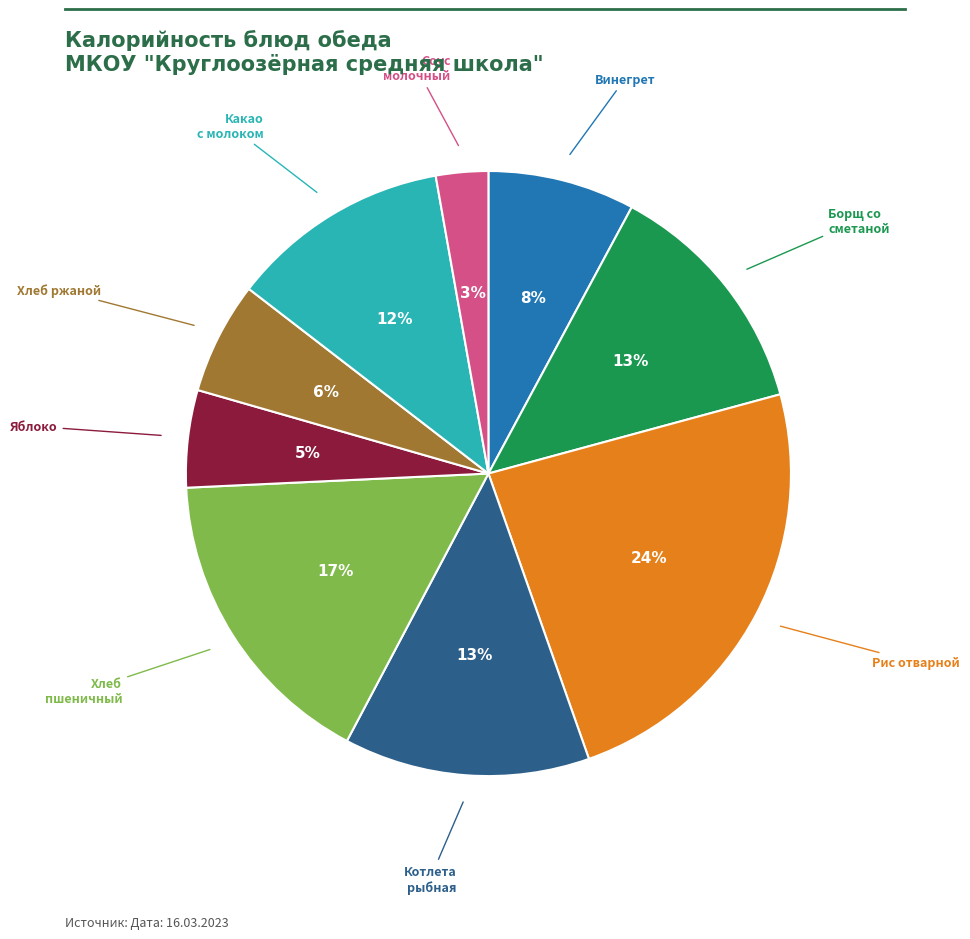

Does any single category account for the majority?

No